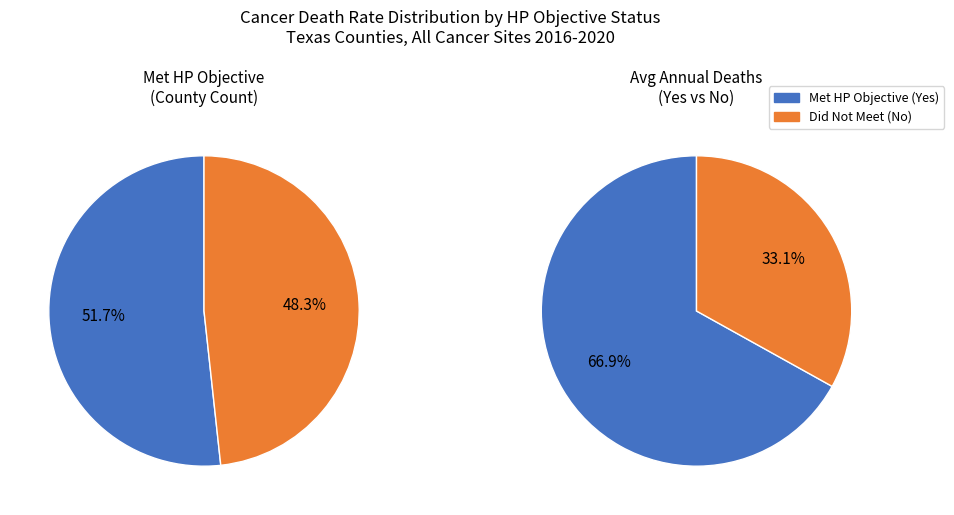

Is it true that No is 2% of the pie?

False